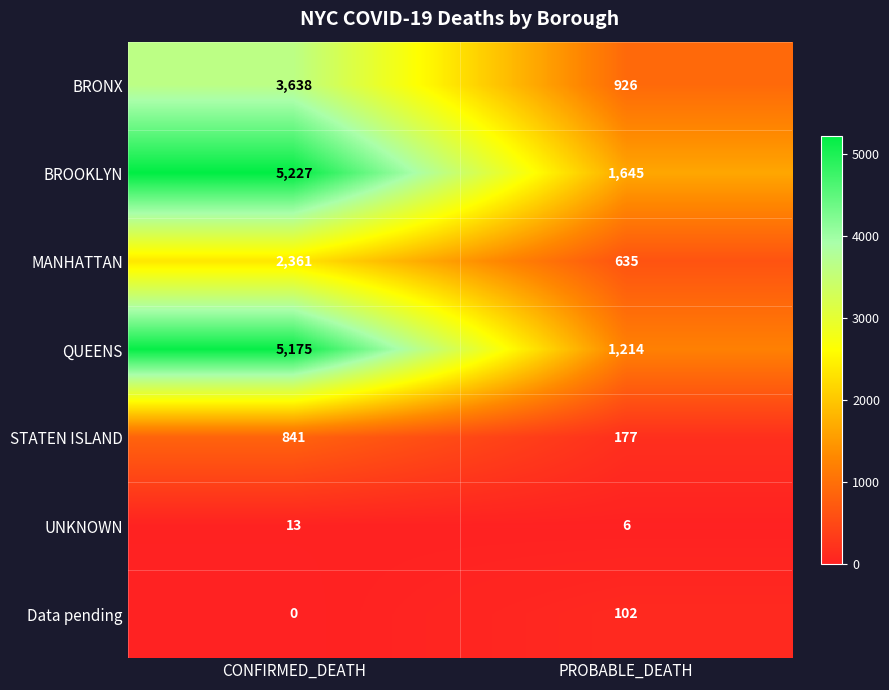

Which series has the widest spread of values?

QUEENS